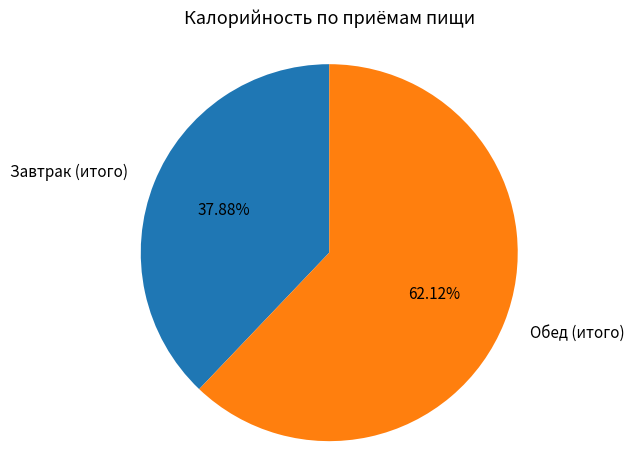

Count the number of slices in the pie.

2